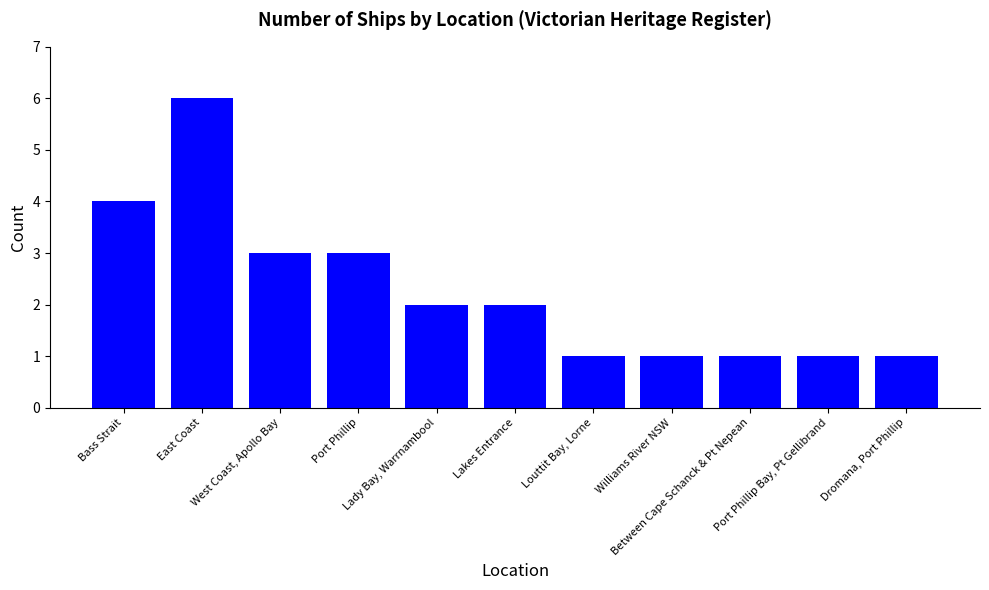

Reading right to left, what are all the values shown in this chart?

Dromana, Port Phillip=1	Port Phillip Bay, Pt Gellibrand=1	Between Cape Schanck & Pt Nepean=1	Williams River NSW=1	Louttit Bay, Lorne=1	Lakes Entrance=2	Lady Bay, Warrnambool=2	Port Phillip=3	West Coast, Apollo Bay=3	East Coast=6	Bass Strait=4